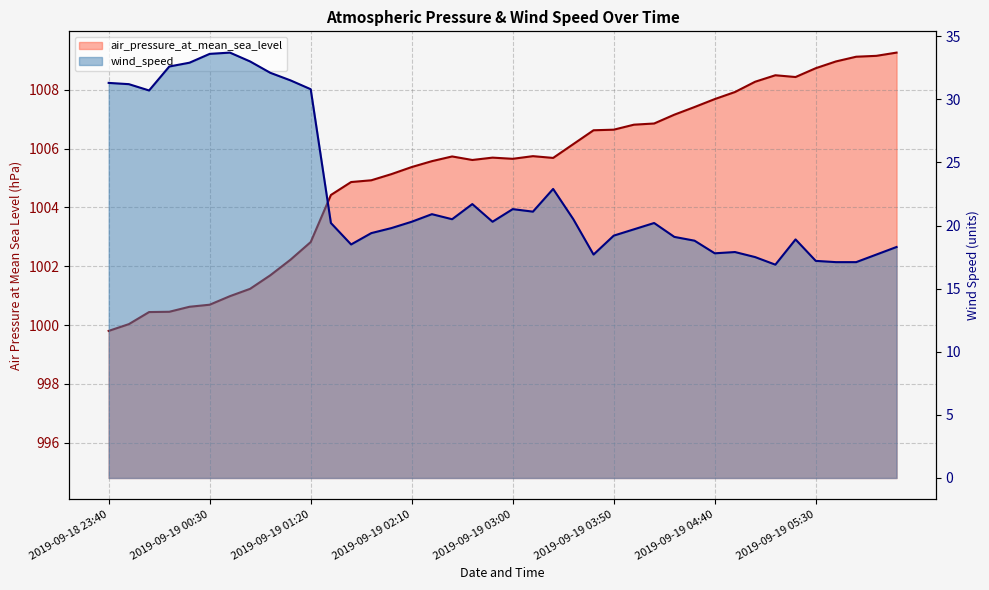

What is the difference between the wind_speed values at 2019-09-19 00:20 and 2019-09-18 23:50?

1.7